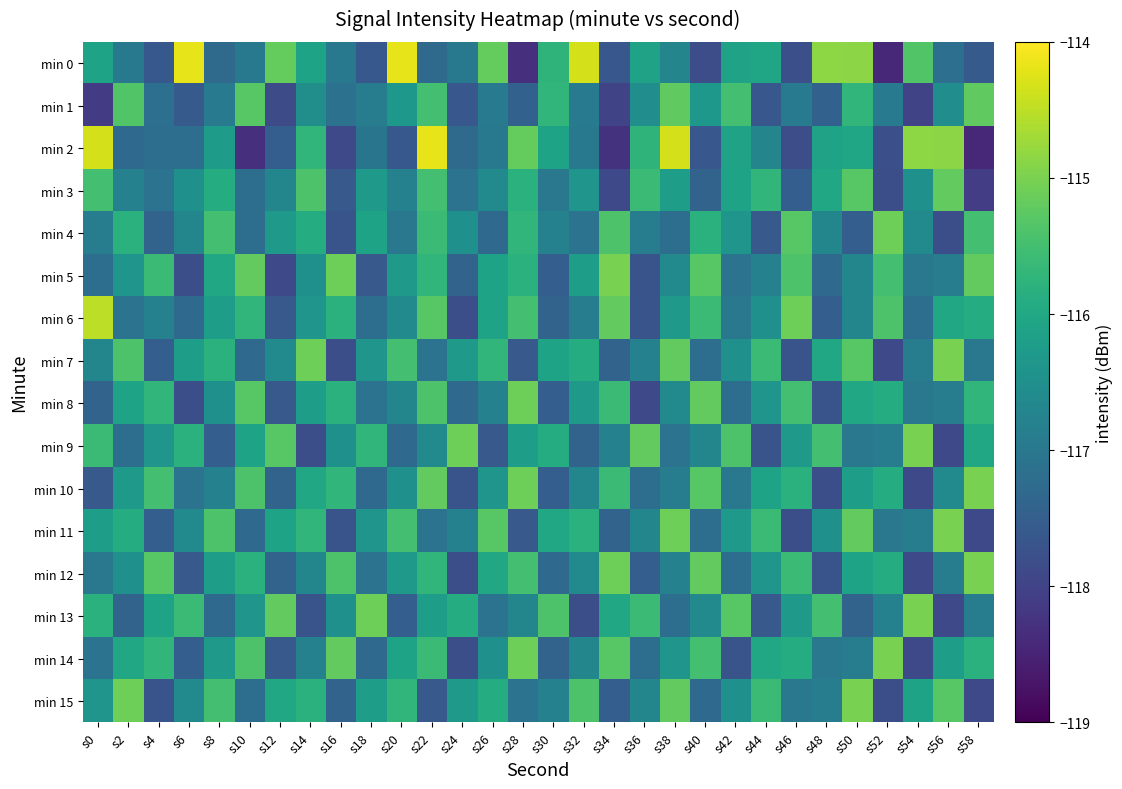

At how many categories does at least one series exceed -115?

10